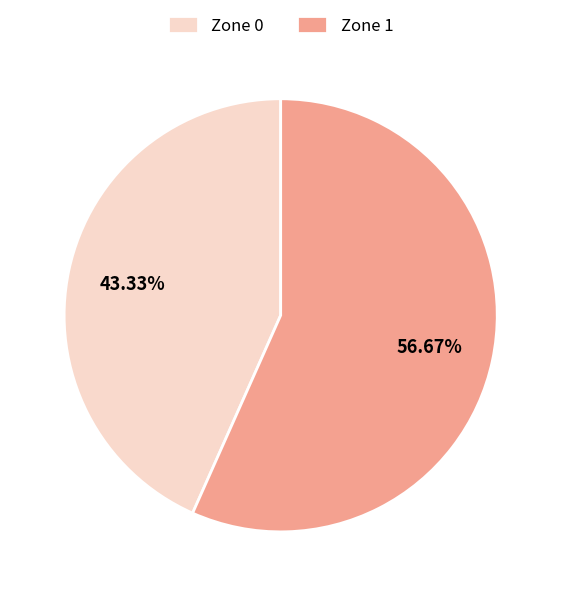

Is the sum of Zone 1 and Zone 0 greater than half?

Yes